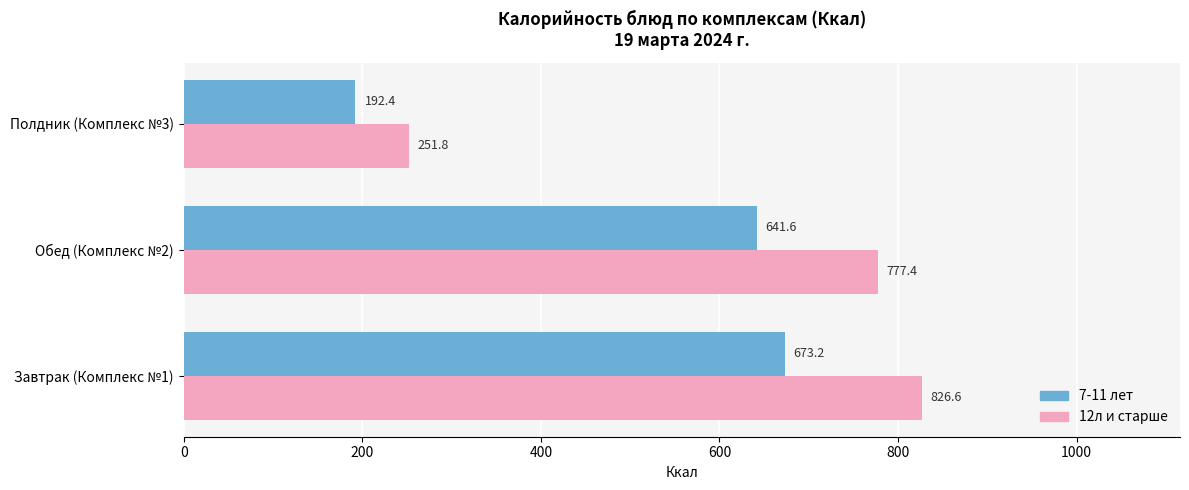

What are all the series names shown in the legend?

7-11 лет, 12л и старше